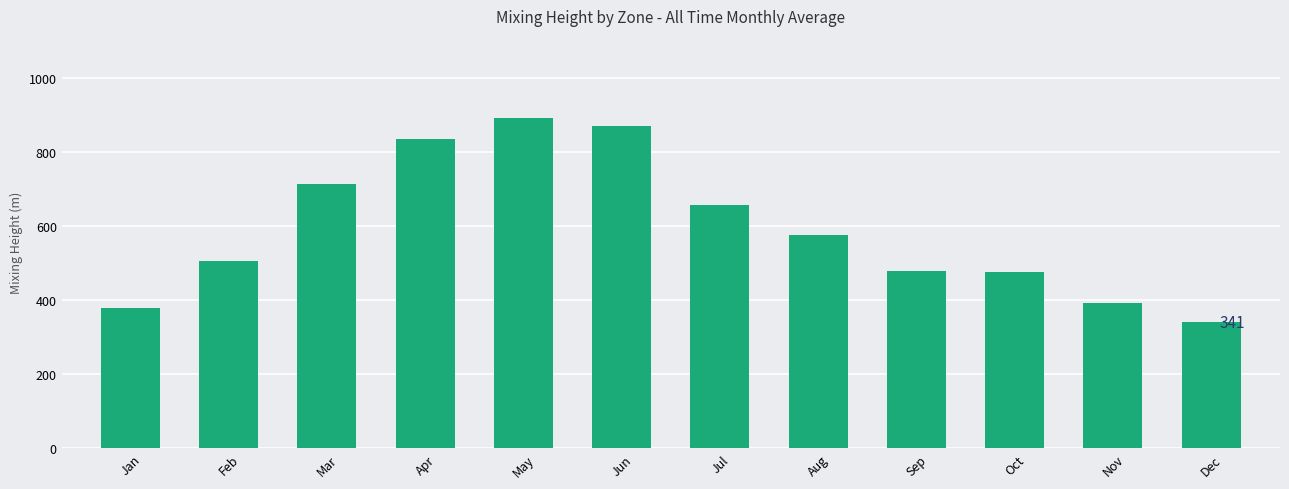

What is the difference between the maximum and minimum values?

549.5